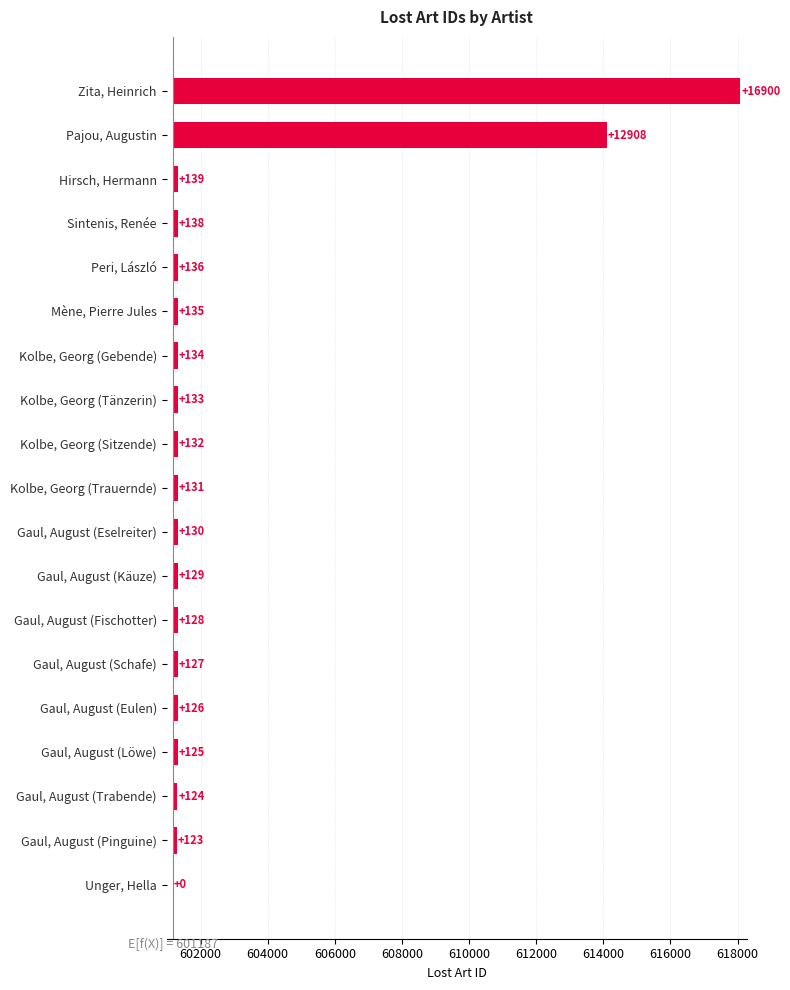

What is the change in value from Gaul, August (Löwe) to Gaul, August (Eselreiter)?

+5